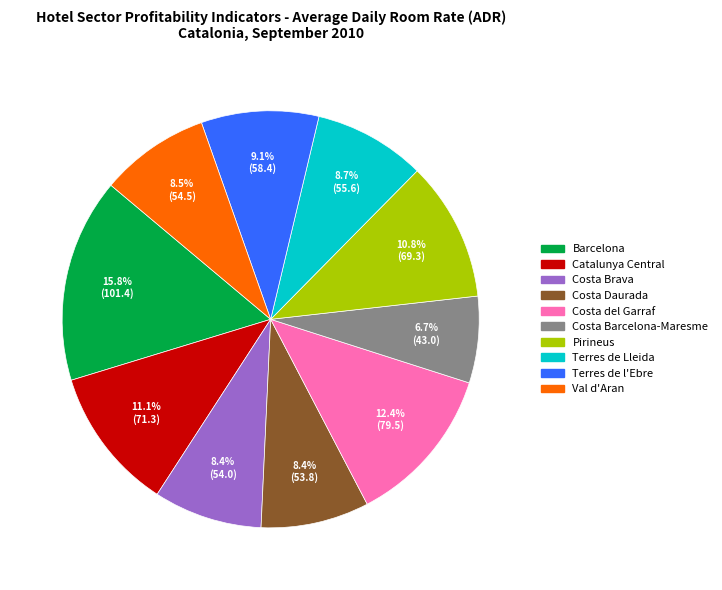

Which slice is the largest?

Barcelona